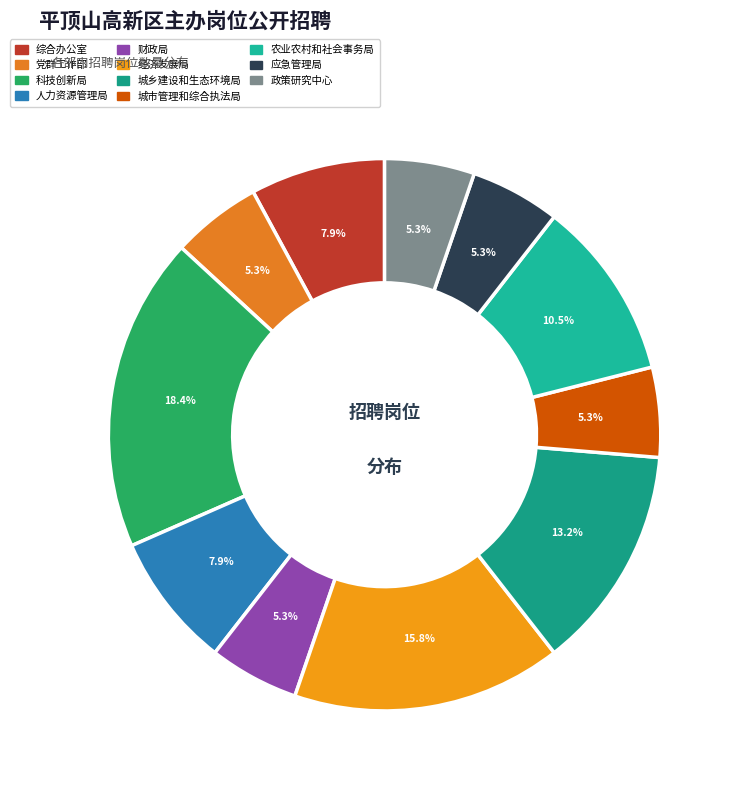

Which category has the smallest portion of the pie?

党群工作部